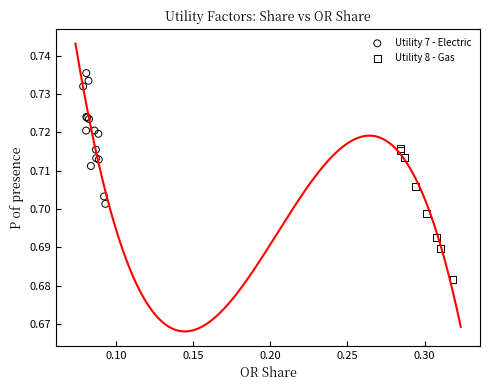

Which series reaches the maximum Y coordinate?

Utility 7 - Electric